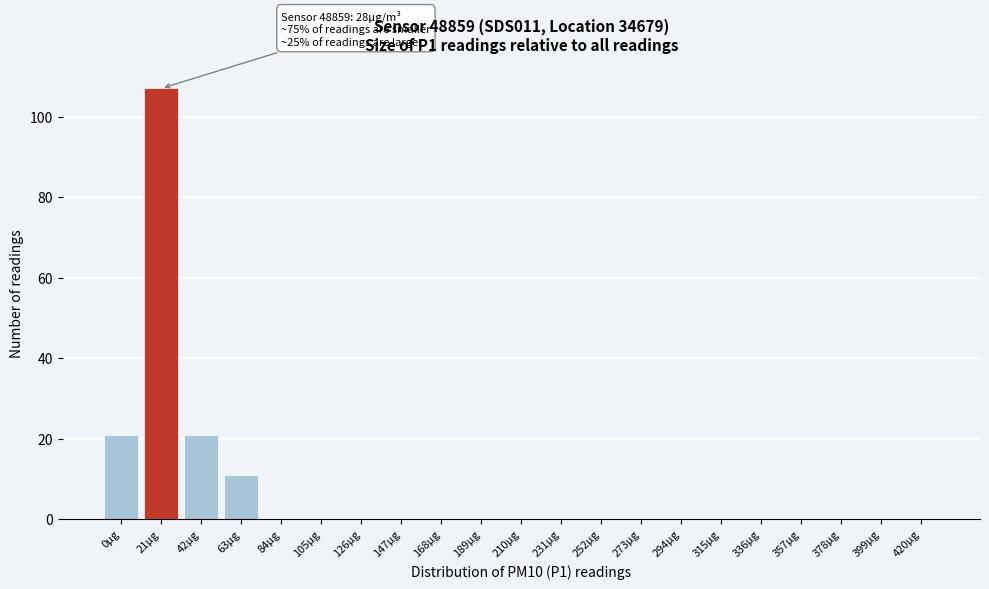

Reading right to left, list all the values displayed in this chart.

420µg=0	399µg=0	378µg=0	357µg=0	336µg=0	315µg=0	294µg=0	273µg=0	252µg=0	231µg=0	210µg=0	189µg=0	168µg=0	147µg=0	126µg=0	105µg=0	84µg=0	63µg=11	42µg=21	21µg=107	0µg=21